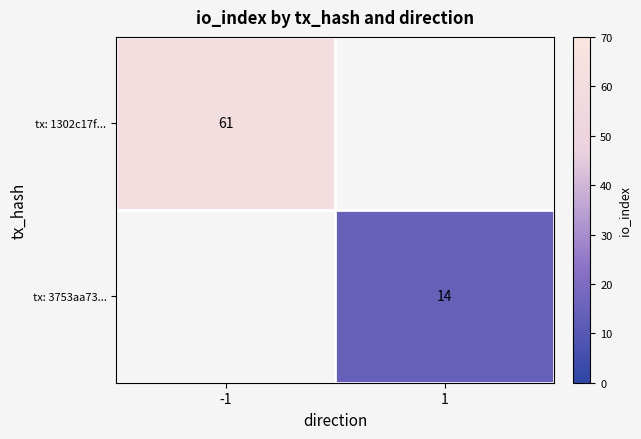

Which category has the lowest value in the tx: 1302c17f... series?

-1